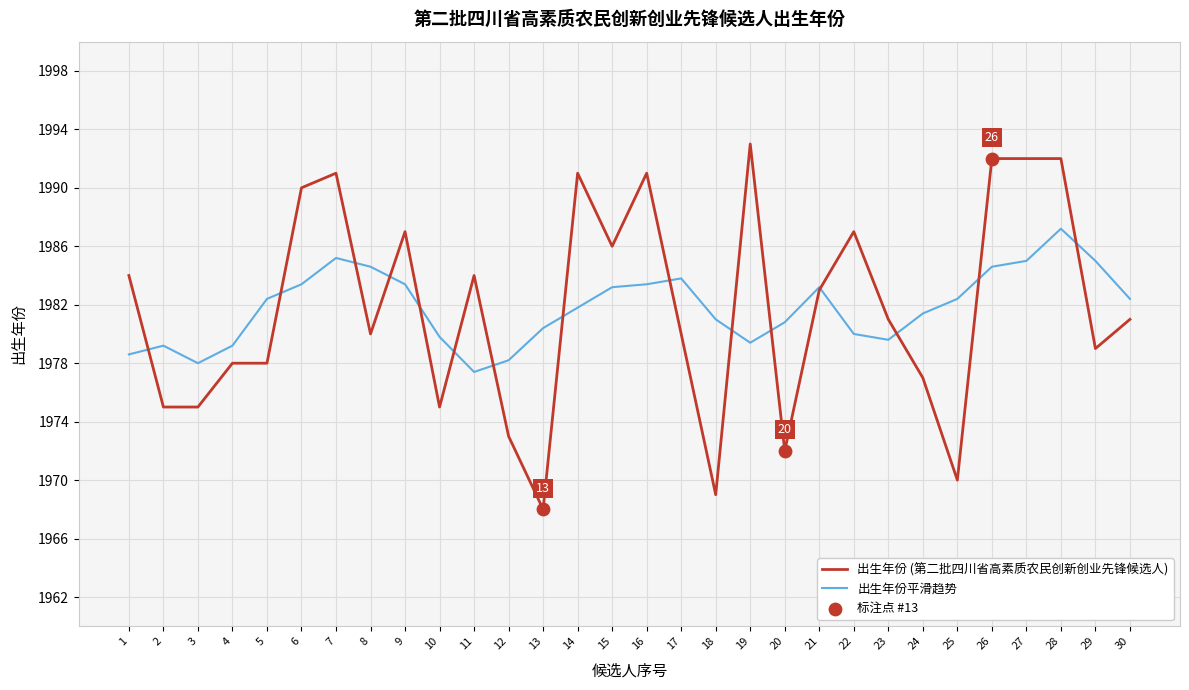

Is the value of 出生年份 (第二批四川省高素质农民创新创业先锋候选人) at 28 greater than the value of 出生年份平滑趋势 at 29?

Yes